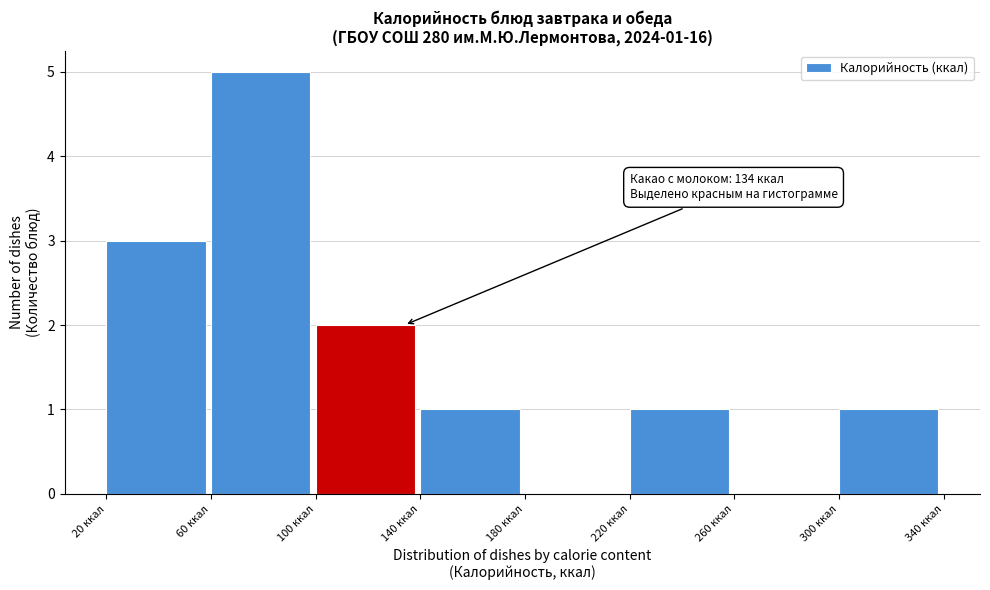

Over which range of the x-axis is the bar tallest?

60 to 100